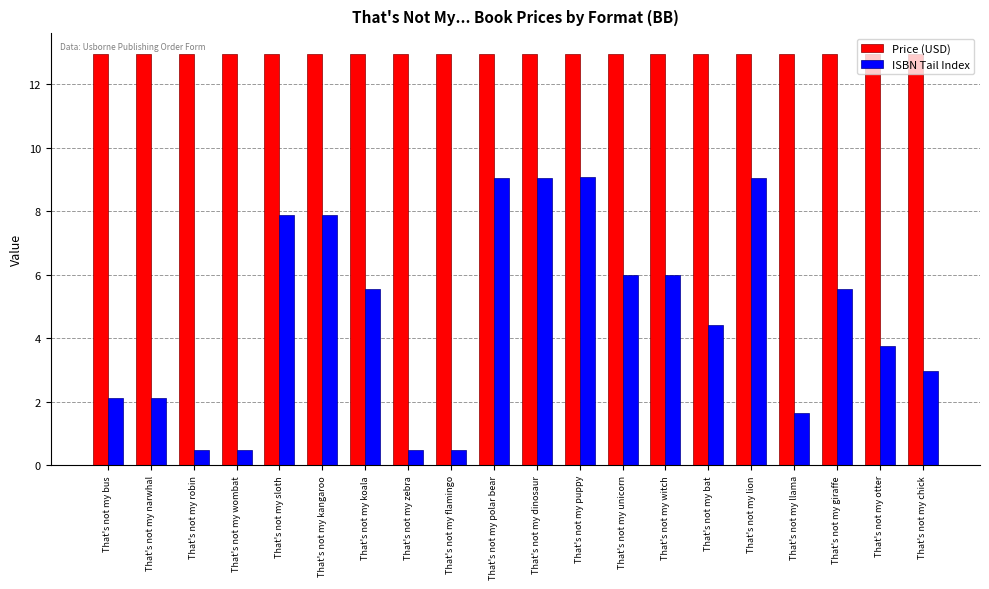

What is the spread (max minus min) of values at That's not my chick?

10.0